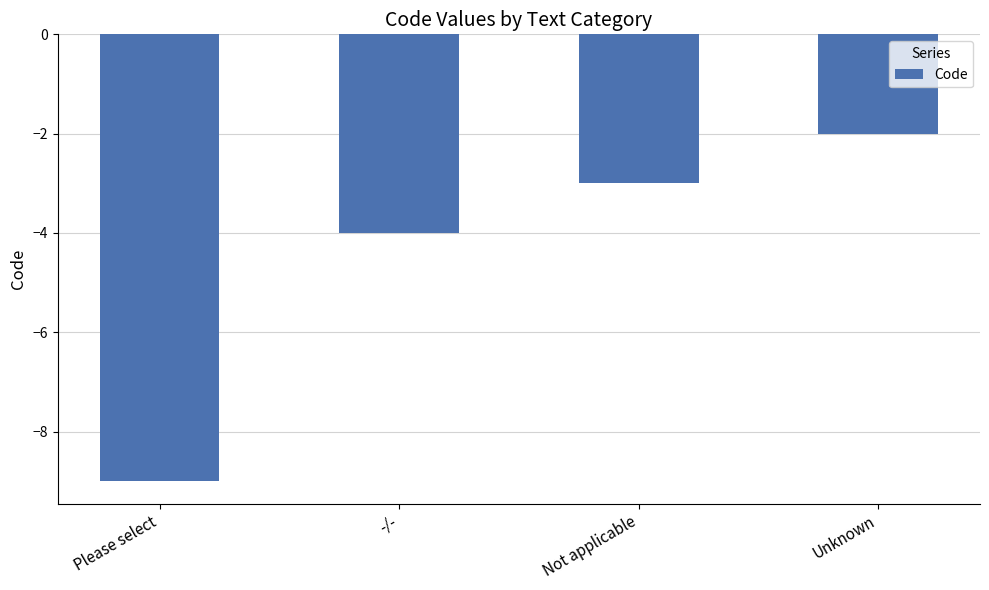

What is the sum of all values?

-18